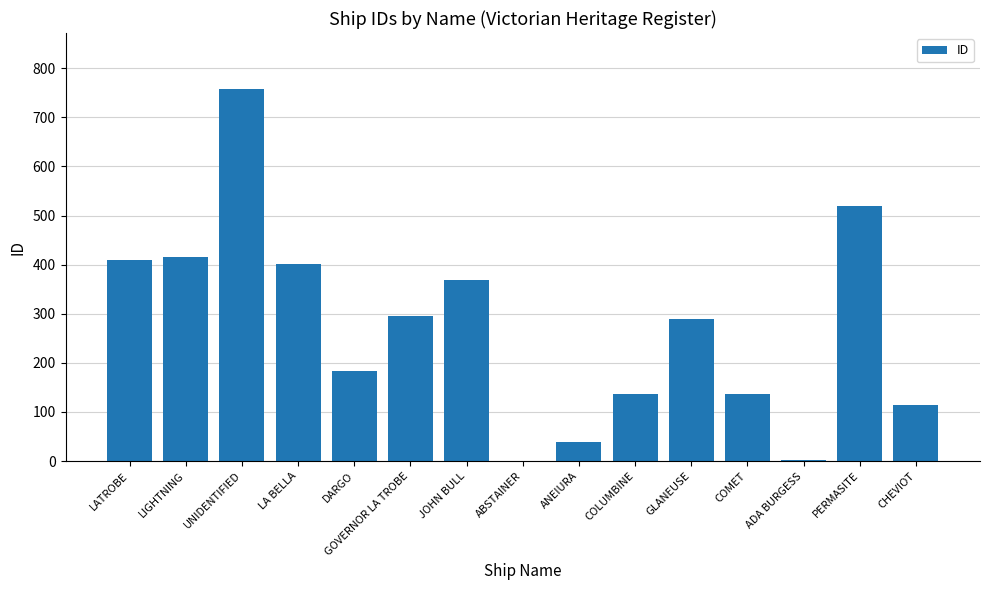

What is the sum of the values at LATROBE and LIGHTNING?

825